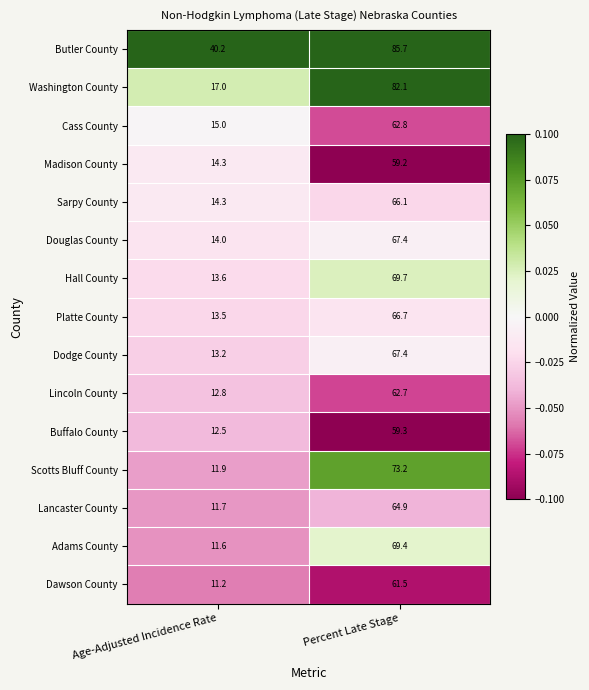

True or false: Douglas County has a value of 103.3 at Percent Late Stage.

False